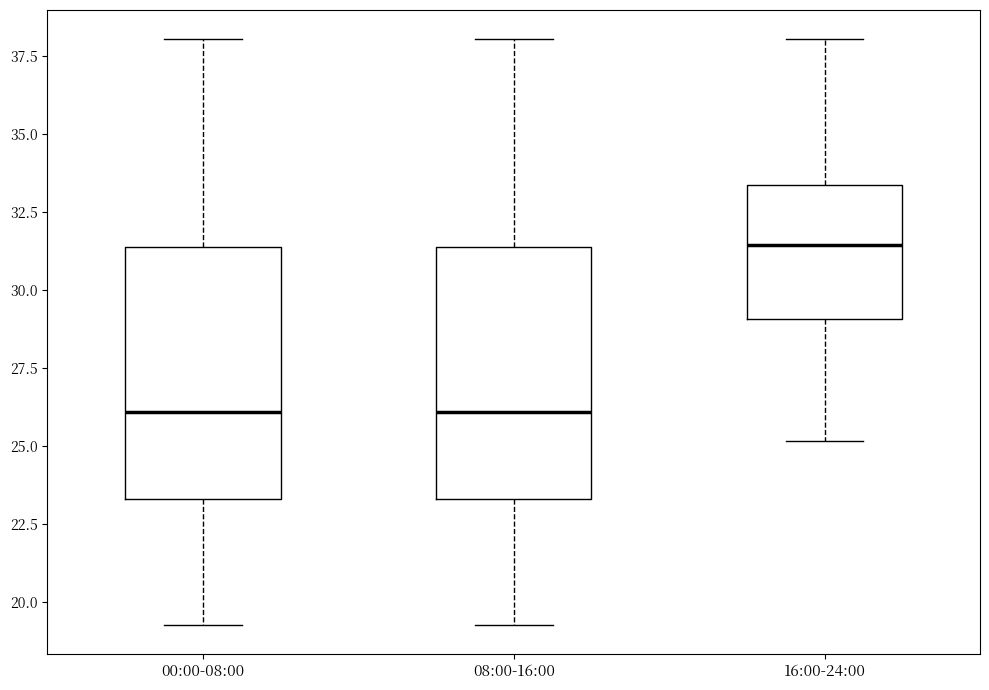

Where is the lower edge of the box for 08:00-16:00 on the y-axis? The values are not printed on the chart, so give them approximately, as read against the axis.

23.5